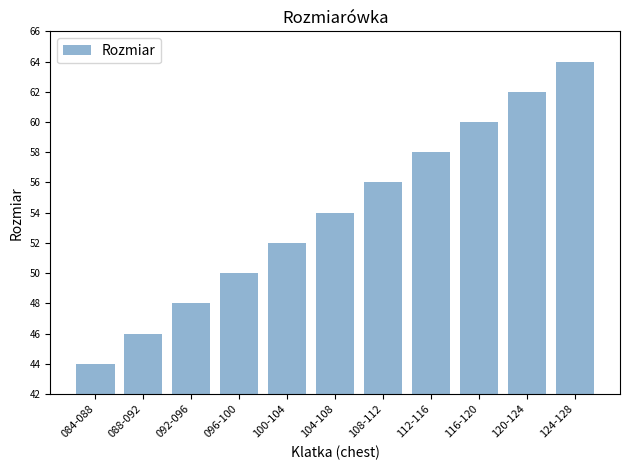

How many bars are there in total?

11